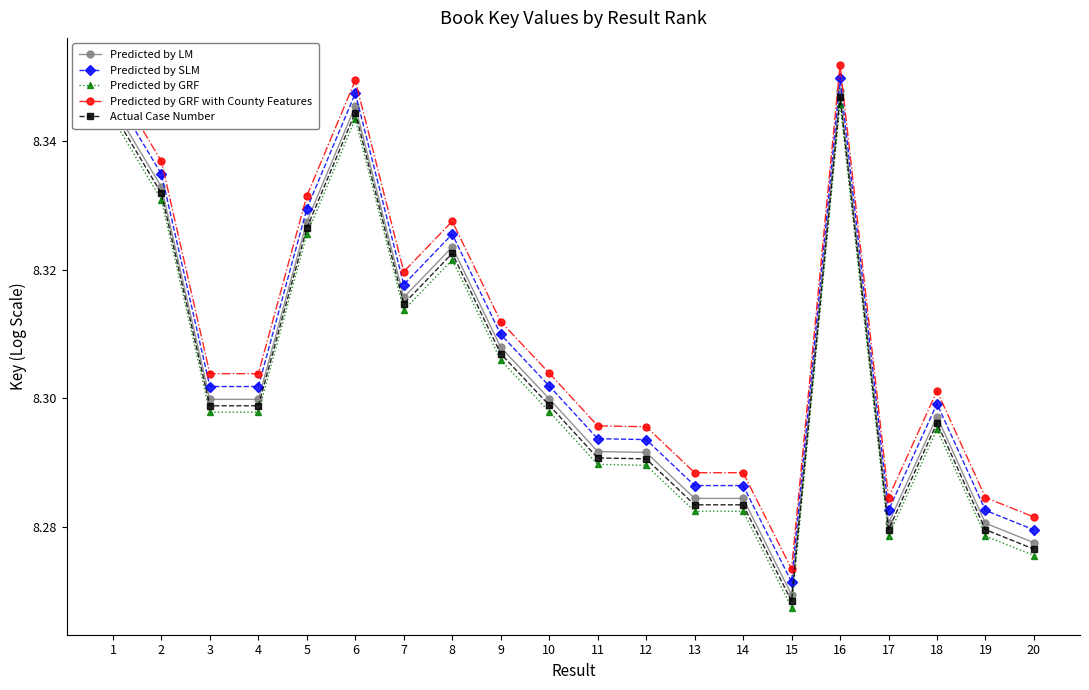

True or false: Predicted by SLM has a value of 14.5 at 15.

False